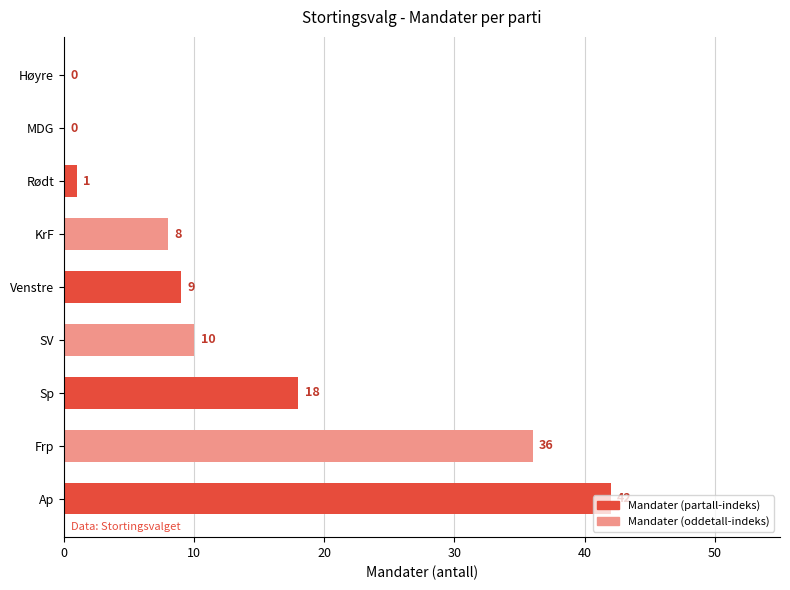

Which has a higher value, KrF or Ap?

Ap